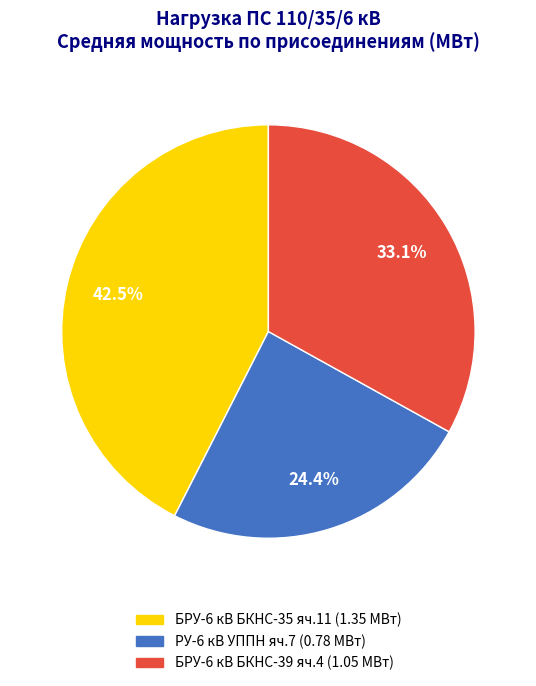

Is there any slice that represents more than half of the pie?

No